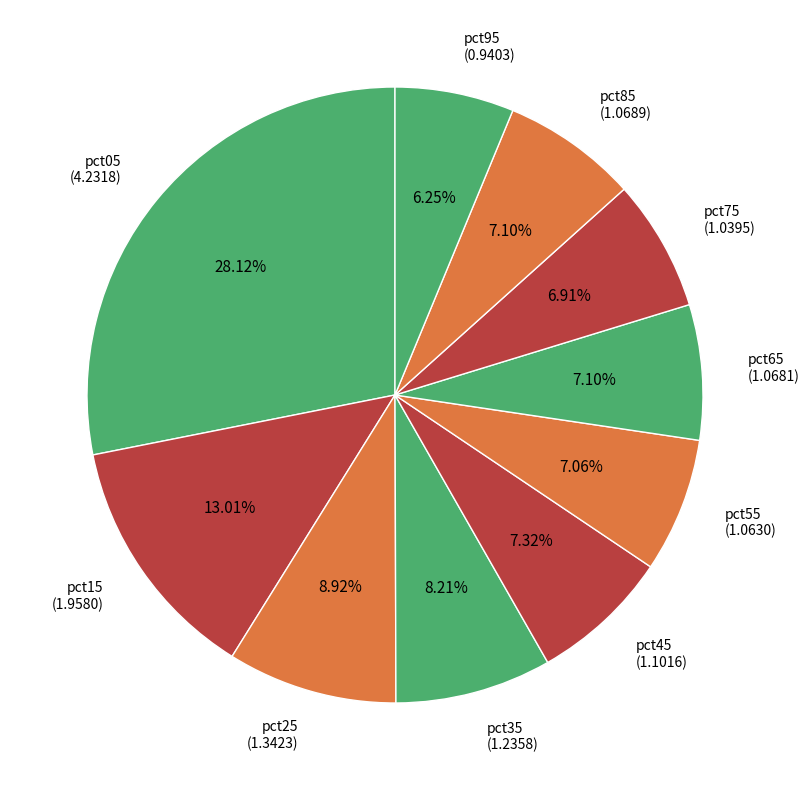

How many segments does this pie chart have?

10